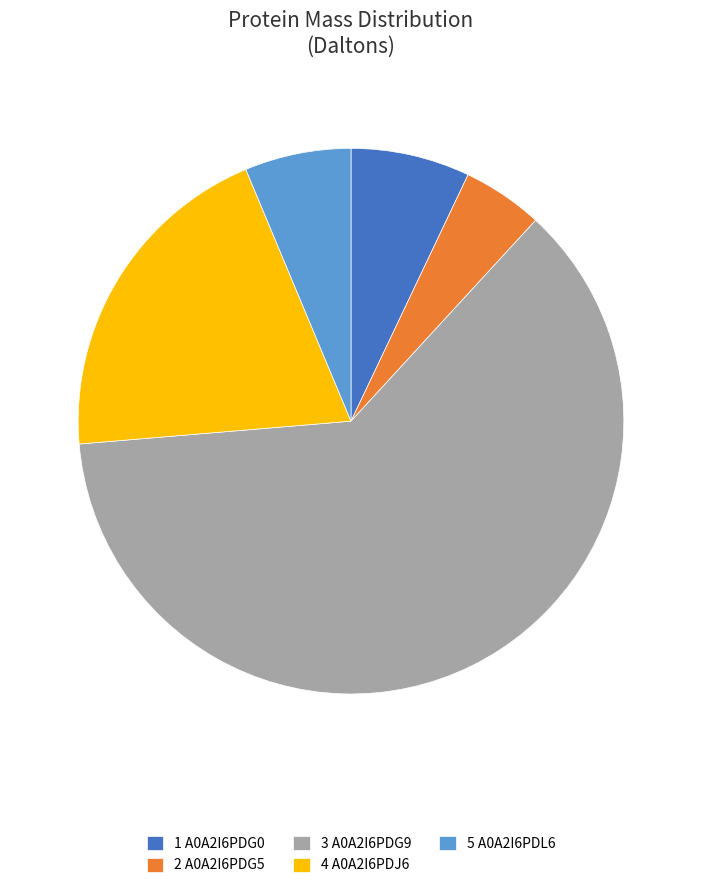

Which slice is the smallest?

2 A0A2I6PDG5